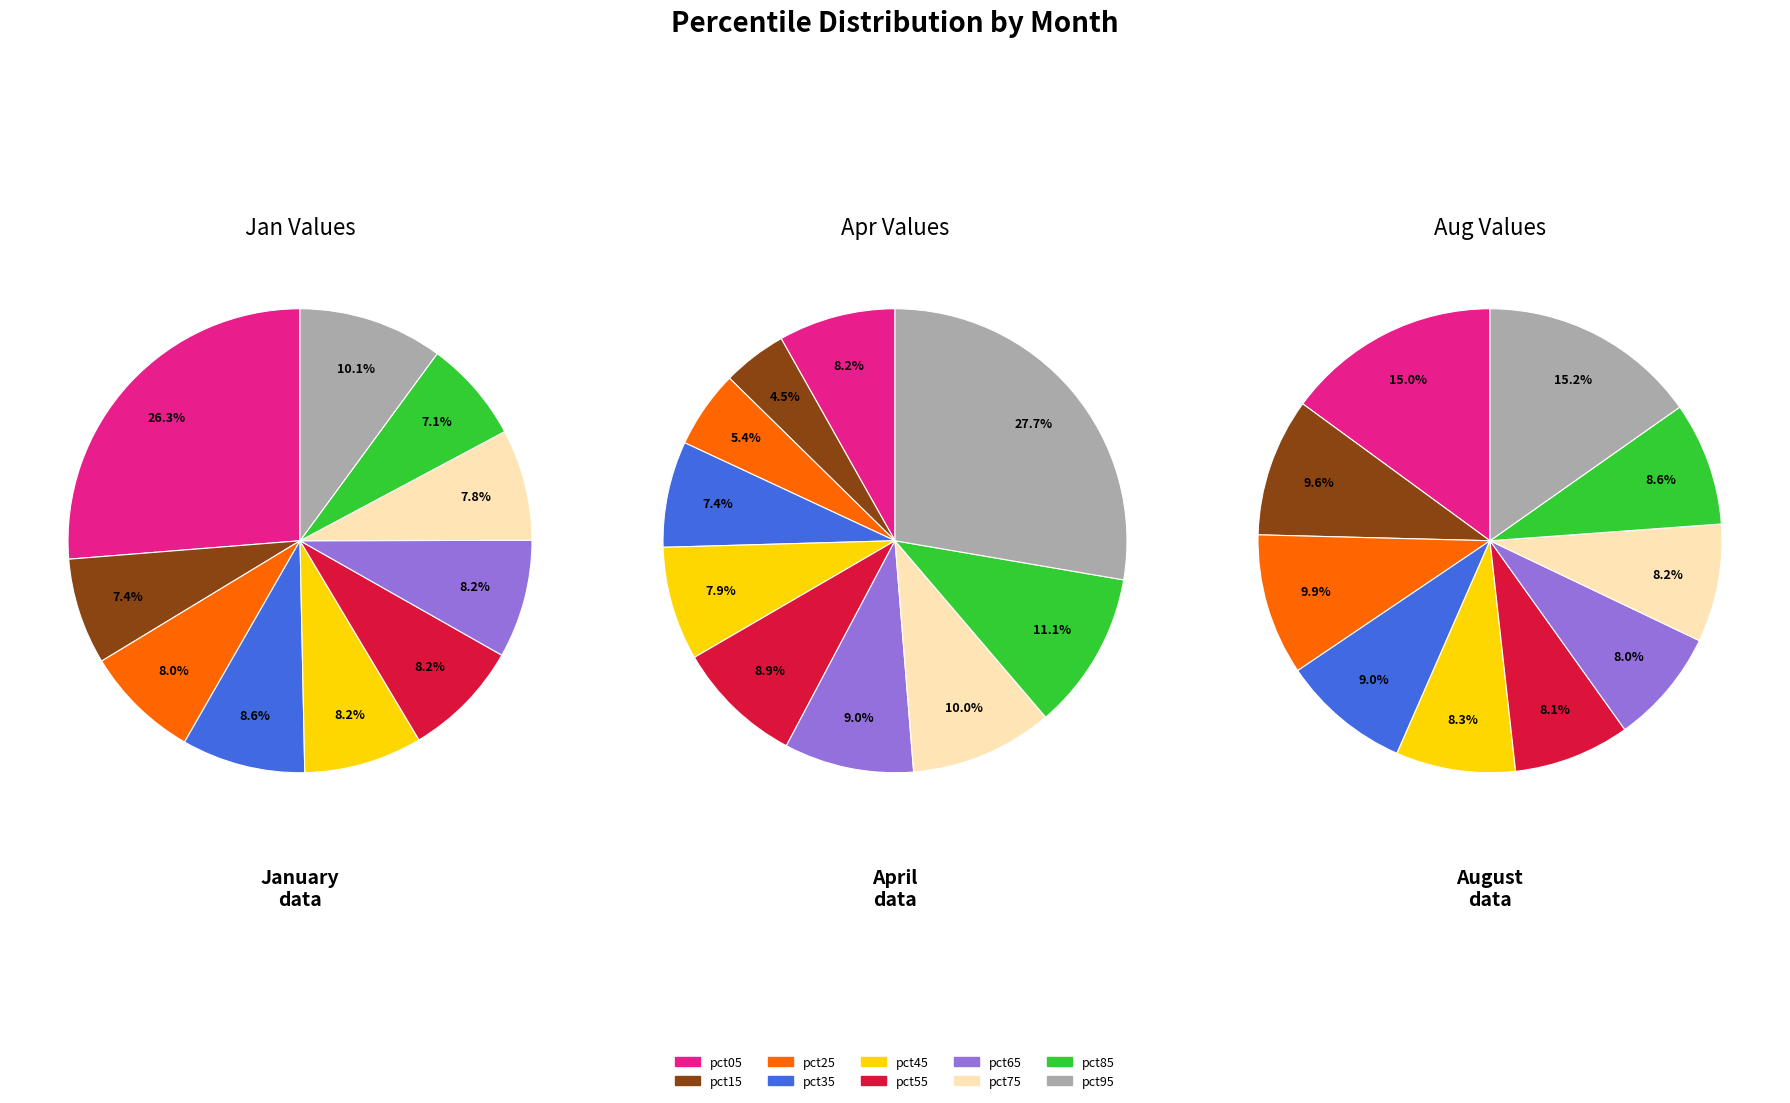

True or false: 4 accounts for 8% of the total.

True